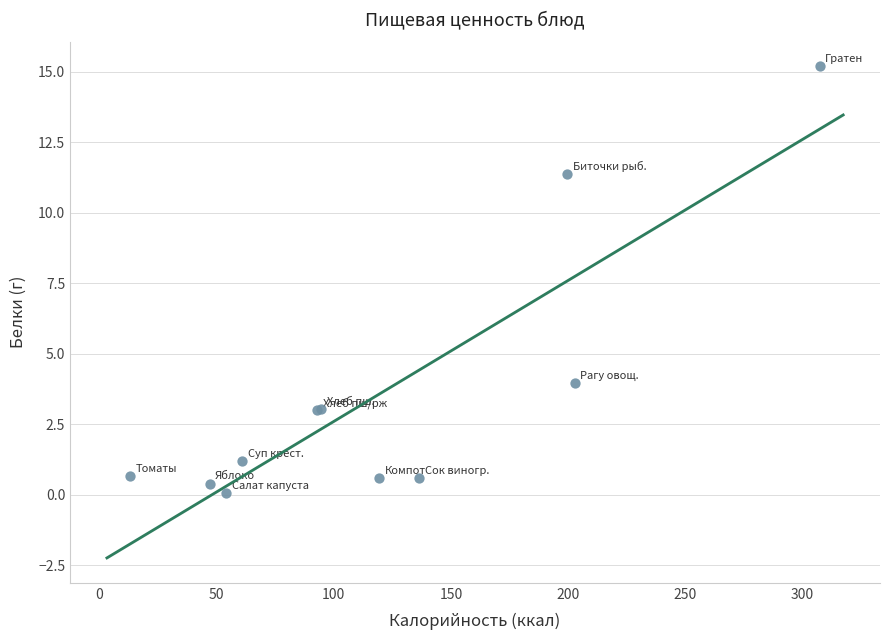

What Y value in the scatter plot is closest to 7?

4.0